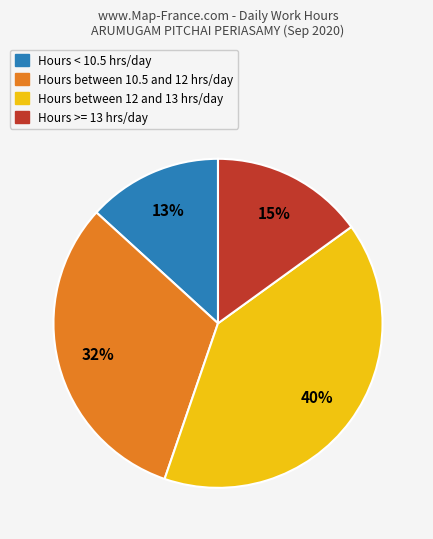

Which slice is the smallest?

Hours < 10.5 hrs/day